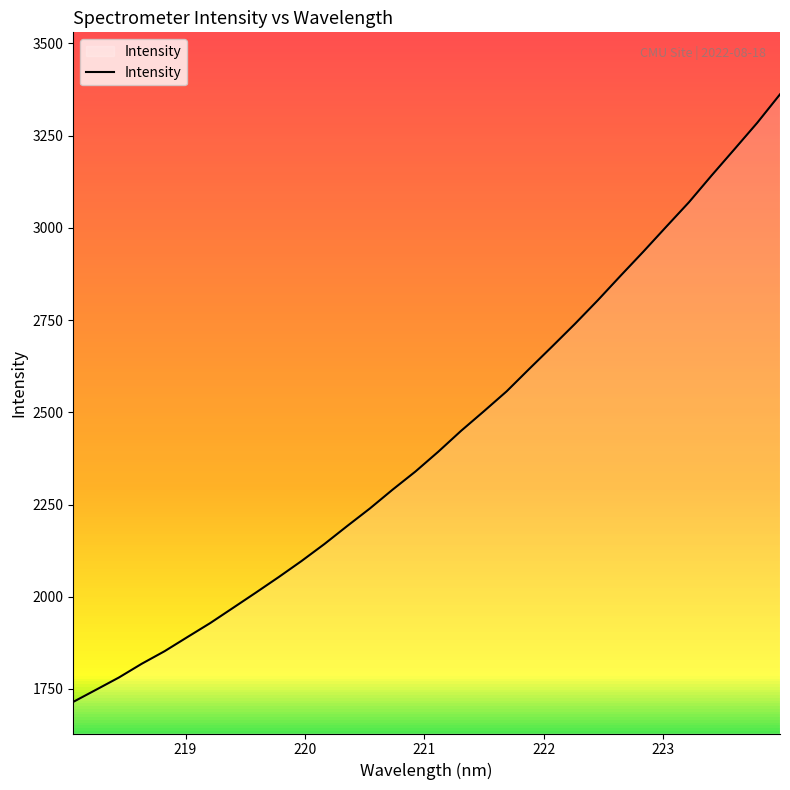

What is the lowest value of the Intensity series?

1715.0